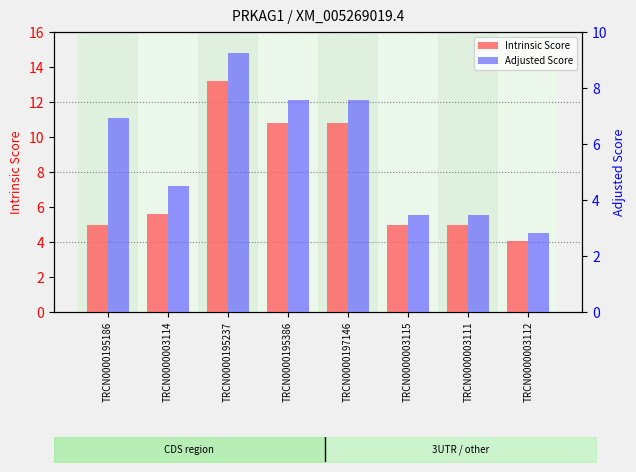

How many bars are there in each group?

2